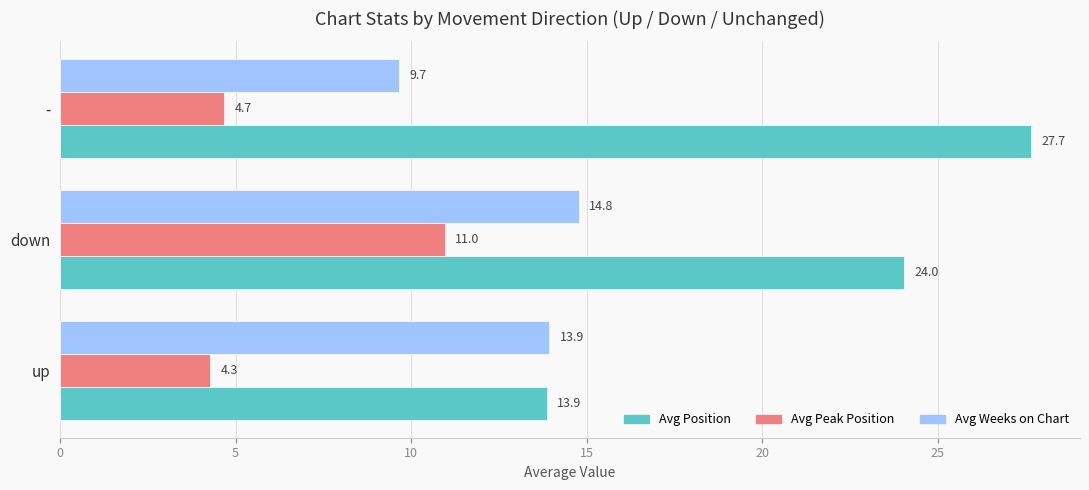

Which series changed the most between down and -?

Avg Peak Position